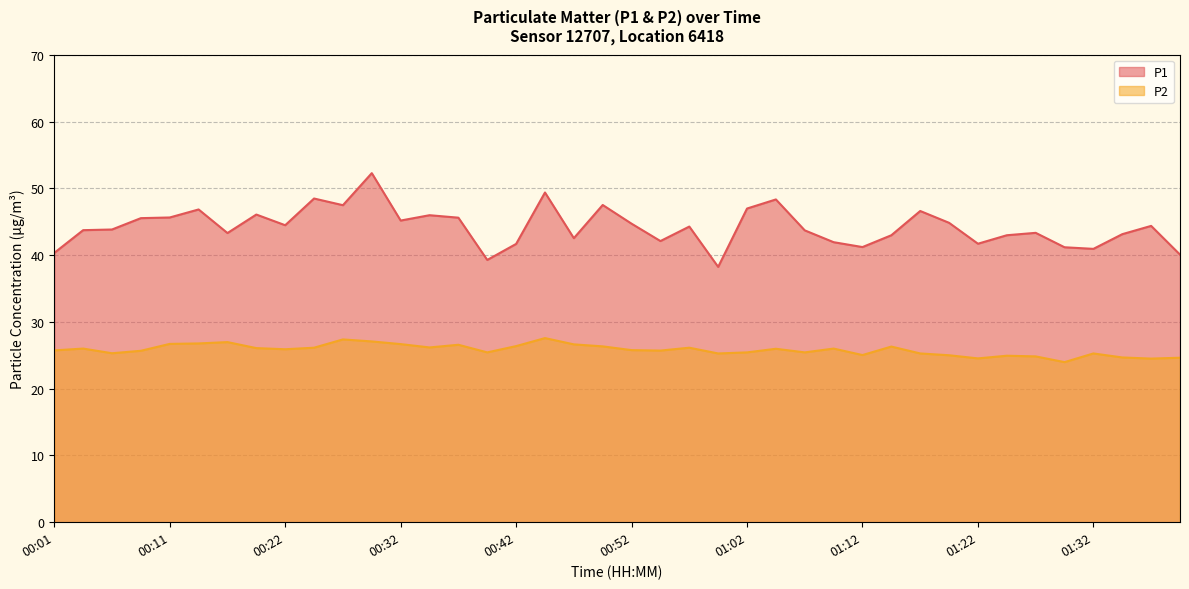

Reading right to left, extract all data points from this chart.

P1: 01:40=40.1	01:37=44.4	01:35=43.1	01:32=40.9	01:30=41.2	01:27=43.3	01:25=43.0	01:22=41.7	01:20=44.8	01:17=46.6	01:15=43.0	01:12=41.2	01:10=41.9	01:07=43.7	01:05=48.3	01:02=47.0	01:00=38.2	00:57=44.3	00:55=42.1	00:52=44.7	00:50=47.5	00:47=42.5	00:45=49.4	00:42=41.7	00:40=39.3	00:37=45.6	00:34=46.0	00:32=45.2	00:29=52.3	00:27=47.5	00:24=48.5	00:22=44.5	00:19=46.1	00:16=43.3	00:14=46.8	00:11=45.6	00:09=45.5	00:06=43.8	00:04=43.7	00:01=40.3
P2: 01:40=24.6	01:37=24.5	01:35=24.7	01:32=25.3	01:30=24.0	01:27=24.8	01:25=24.9	01:22=24.5	01:20=25.0	01:17=25.3	01:15=26.3	01:12=25.0	01:10=26.0	01:07=25.4	01:05=26.0	01:02=25.4	01:00=25.3	00:57=26.1	00:55=25.7	00:52=25.8	00:50=26.3	00:47=26.6	00:45=27.6	00:42=26.4	00:40=25.4	00:37=26.6	00:34=26.2	00:32=26.7	00:29=27.1	00:27=27.4	00:24=26.1	00:22=25.9	00:19=26.1	00:16=27.0	00:14=26.8	00:11=26.7	00:09=25.7	00:06=25.3	00:04=26.0	00:01=25.7